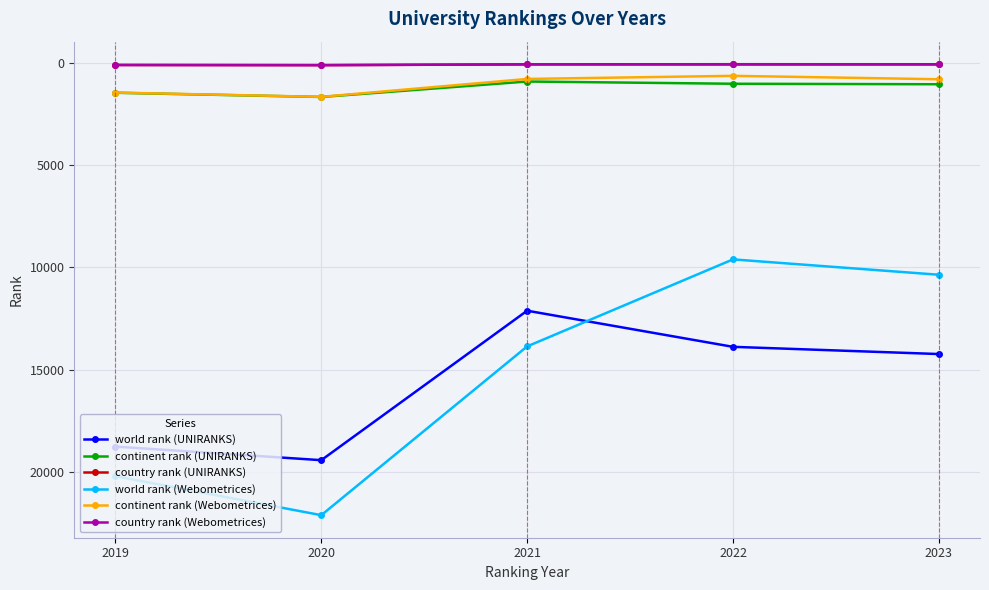

What is the minimum value shown in the chart?

49